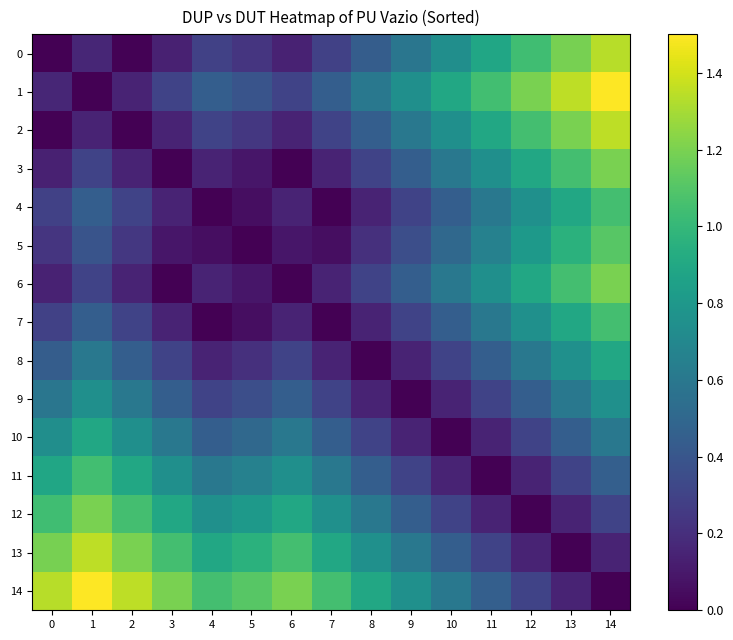

Which series changed the most between 3 and 8?

11